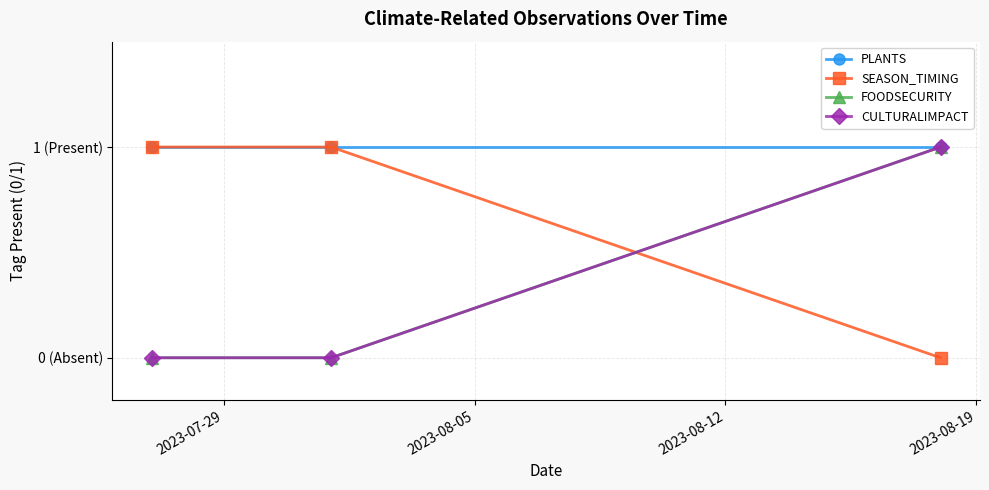

Is this an area chart (filled region under the line)?

No